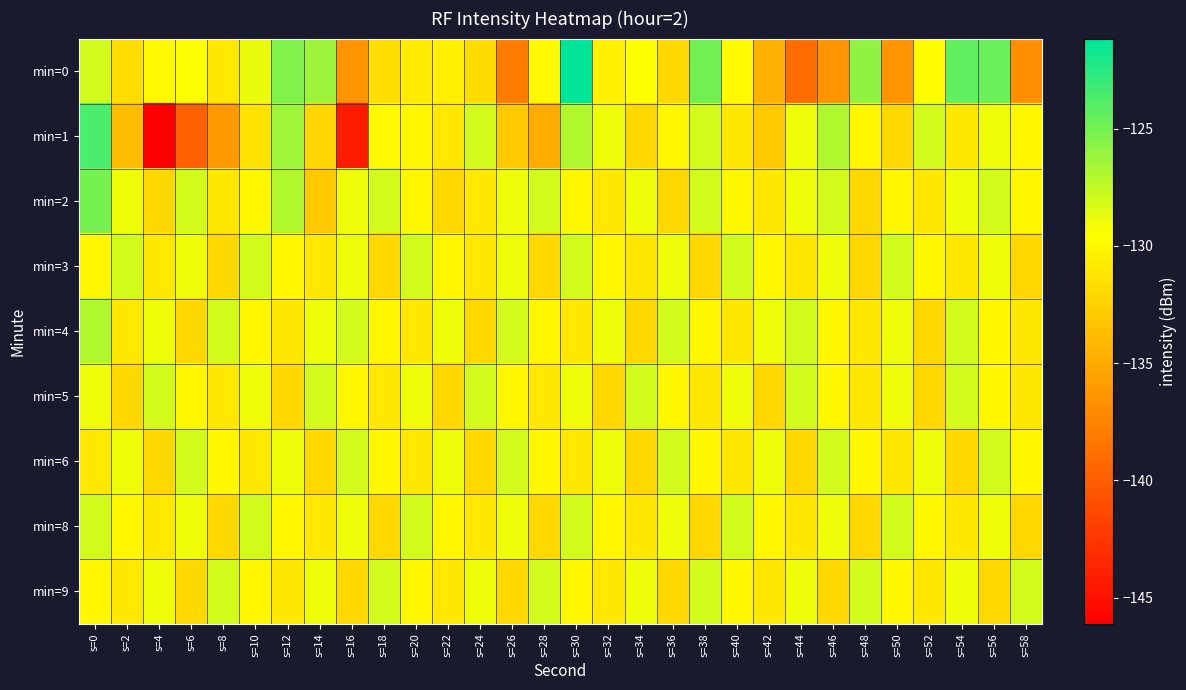

Reading left to right, transcribe all the data shown in this chart.

min=0: s=0=-128.1	s=2=-131.6	s=4=-129.9	s=6=-129.4	s=8=-131.0	s=10=-128.8	s=12=-125.4	s=14=-126.3	s=16=-136.4	s=18=-131.5	s=20=-130.8	s=22=-130.5	s=24=-131.7	s=26=-138.0	s=28=-129.9	s=30=-121.2	s=32=-130.4	s=34=-129.5	s=36=-132.0	s=38=-124.9	s=40=-129.8	s=42=-134.6	s=44=-139.0	s=46=-136.5	s=48=-125.9	s=50=-136.5	s=52=-129.6	s=54=-124.3	s=56=-124.6	s=58=-136.8
min=1: s=0=-123.7	s=2=-133.8	s=4=-146.1	s=6=-139.7	s=8=-136.1	s=10=-131.2	s=12=-126.3	s=14=-132.1	s=16=-144.4	s=18=-129.9	s=20=-130.0	s=22=-131.0	s=24=-128.0	s=26=-133.0	s=28=-135.0	s=30=-127.0	s=32=-129.0	s=34=-132.0	s=36=-130.0	s=38=-128.0	s=40=-131.0	s=42=-133.0	s=44=-129.0	s=46=-127.0	s=48=-130.0	s=50=-132.0	s=52=-128.0	s=54=-131.0	s=56=-129.0	s=58=-130.0
min=2: s=0=-125.0	s=2=-129.0	s=4=-132.0	s=6=-128.0	s=8=-131.0	s=10=-130.0	s=12=-127.0	s=14=-133.0	s=16=-129.0	s=18=-128.0	s=20=-130.0	s=22=-132.0	s=24=-131.0	s=26=-129.0	s=28=-128.0	s=30=-130.0	s=32=-131.0	s=34=-129.0	s=36=-132.0	s=38=-128.0	s=40=-130.0	s=42=-131.0	s=44=-129.0	s=46=-128.0	s=48=-132.0	s=50=-130.0	s=52=-131.0	s=54=-129.0	s=56=-128.0	s=58=-130.0
min=3: s=0=-130.0	s=2=-128.0	s=4=-131.0	s=6=-129.0	s=8=-132.0	s=10=-128.0	s=12=-130.0	s=14=-131.0	s=16=-129.0	s=18=-132.0	s=20=-128.0	s=22=-130.0	s=24=-131.0	s=26=-129.0	s=28=-132.0	s=30=-128.0	s=32=-130.0	s=34=-131.0	s=36=-129.0	s=38=-132.0	s=40=-128.0	s=42=-130.0	s=44=-131.0	s=46=-129.0	s=48=-132.0	s=50=-128.0	s=52=-130.0	s=54=-131.0	s=56=-129.0	s=58=-132.0
min=4: s=0=-127.0	s=2=-131.0	s=4=-129.0	s=6=-132.0	s=8=-128.0	s=10=-130.0	s=12=-131.0	s=14=-129.0	s=16=-128.0	s=18=-130.0	s=20=-131.0	s=22=-129.0	s=24=-132.0	s=26=-128.0	s=28=-130.0	s=30=-131.0	s=32=-129.0	s=34=-132.0	s=36=-128.0	s=38=-130.0	s=40=-131.0	s=42=-129.0	s=44=-128.0	s=46=-130.0	s=48=-131.0	s=50=-129.0	s=52=-132.0	s=54=-128.0	s=56=-130.0	s=58=-131.0
min=5: s=0=-129.0	s=2=-132.0	s=4=-128.0	s=6=-130.0	s=8=-131.0	s=10=-129.0	s=12=-132.0	s=14=-128.0	s=16=-130.0	s=18=-131.0	s=20=-129.0	s=22=-132.0	s=24=-128.0	s=26=-130.0	s=28=-131.0	s=30=-129.0	s=32=-132.0	s=34=-128.0	s=36=-130.0	s=38=-131.0	s=40=-129.0	s=42=-132.0	s=44=-128.0	s=46=-130.0	s=48=-131.0	s=50=-129.0	s=52=-132.0	s=54=-128.0	s=56=-130.0	s=58=-131.0
min=6: s=0=-131.0	s=2=-129.0	s=4=-132.0	s=6=-128.0	s=8=-130.0	s=10=-131.0	s=12=-129.0	s=14=-132.0	s=16=-128.0	s=18=-130.0	s=20=-131.0	s=22=-129.0	s=24=-132.0	s=26=-128.0	s=28=-130.0	s=30=-131.0	s=32=-129.0	s=34=-132.0	s=36=-128.0	s=38=-130.0	s=40=-131.0	s=42=-129.0	s=44=-132.0	s=46=-128.0	s=48=-130.0	s=50=-131.0	s=52=-129.0	s=54=-132.0	s=56=-128.0	s=58=-130.0
min=8: s=0=-128.0	s=2=-130.0	s=4=-131.0	s=6=-129.0	s=8=-132.0	s=10=-128.0	s=12=-130.0	s=14=-131.0	s=16=-129.0	s=18=-132.0	s=20=-128.0	s=22=-130.0	s=24=-131.0	s=26=-129.0	s=28=-132.0	s=30=-128.0	s=32=-130.0	s=34=-131.0	s=36=-129.0	s=38=-132.0	s=40=-128.0	s=42=-130.0	s=44=-131.0	s=46=-129.0	s=48=-132.0	s=50=-128.0	s=52=-130.0	s=54=-131.0	s=56=-129.0	s=58=-132.0
min=9: s=0=-130.0	s=2=-131.0	s=4=-129.0	s=6=-132.0	s=8=-128.0	s=10=-130.0	s=12=-131.0	s=14=-129.0	s=16=-132.0	s=18=-128.0	s=20=-130.0	s=22=-131.0	s=24=-129.0	s=26=-132.0	s=28=-128.0	s=30=-130.0	s=32=-131.0	s=34=-129.0	s=36=-132.0	s=38=-128.0	s=40=-130.0	s=42=-131.0	s=44=-129.0	s=46=-132.0	s=48=-128.0	s=50=-130.0	s=52=-131.0	s=54=-129.0	s=56=-132.0	s=58=-128.0